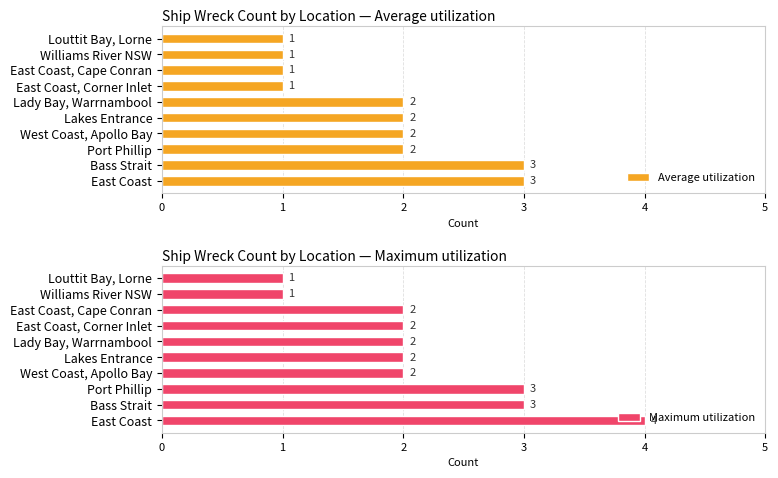

True or false: Average utilization has a value of 1 at West Coast, Apollo Bay.

False